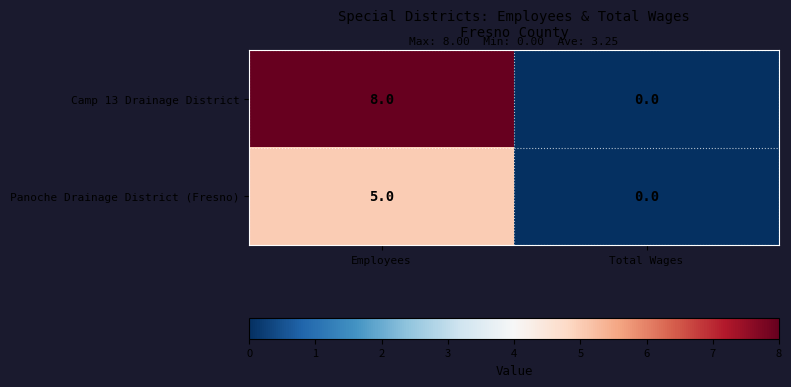

What is the maximum value for Camp 13 Drainage District?

8